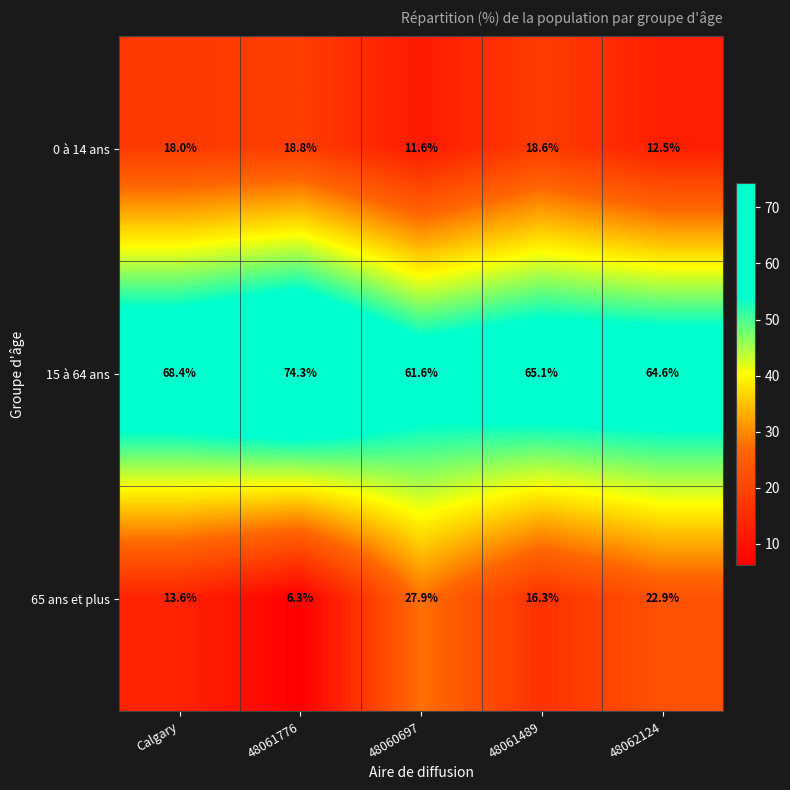

Where does the 65 ans et plus series first go above 16?

48060697